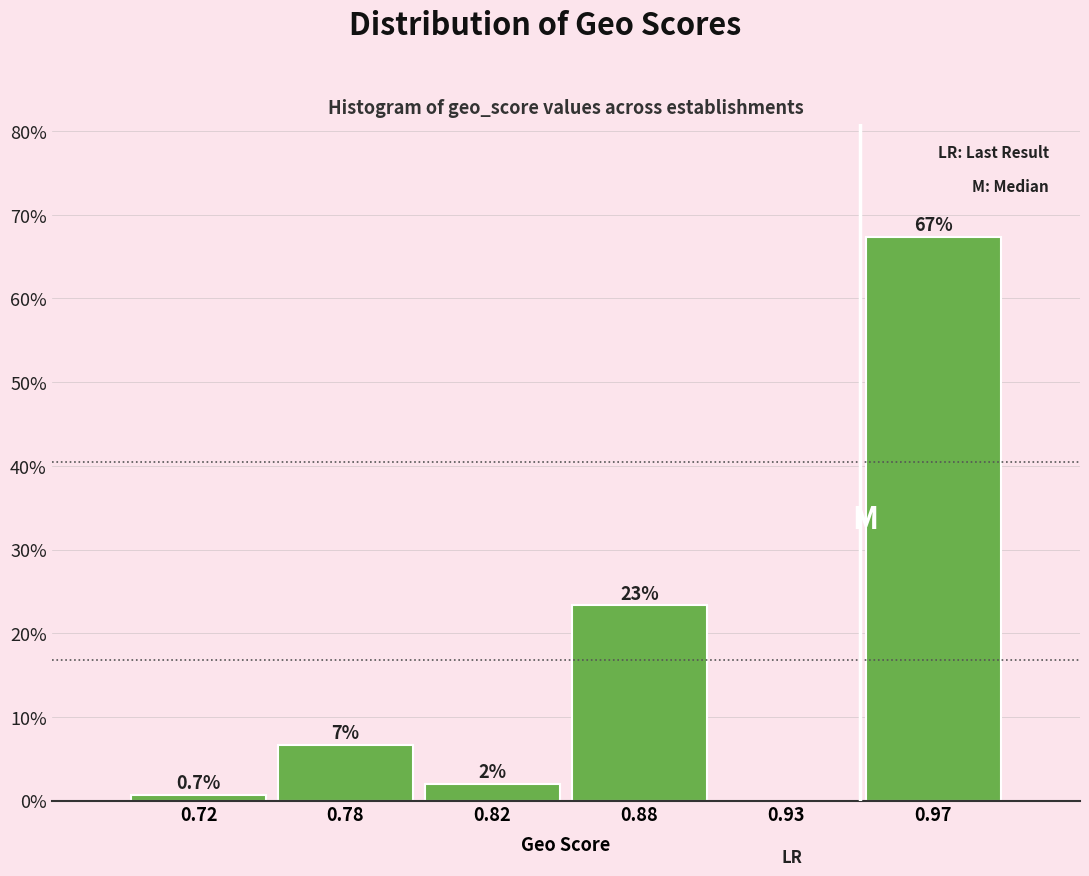

Reading left to right, extract all data points from this chart.

0.72=0.7	0.78=6.7	0.82=2.0	0.88=23.3	0.93=0.0	0.97=67.3